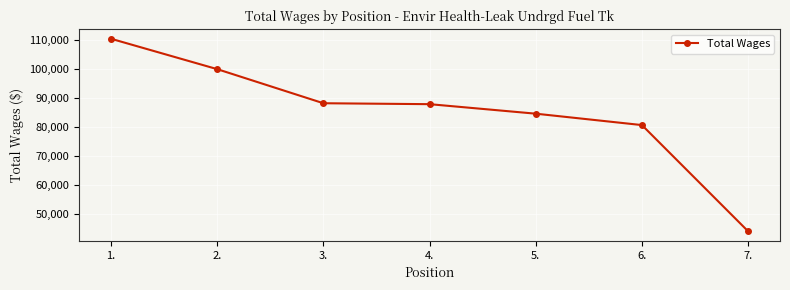

The value at 5. is 84600. True or false?

True